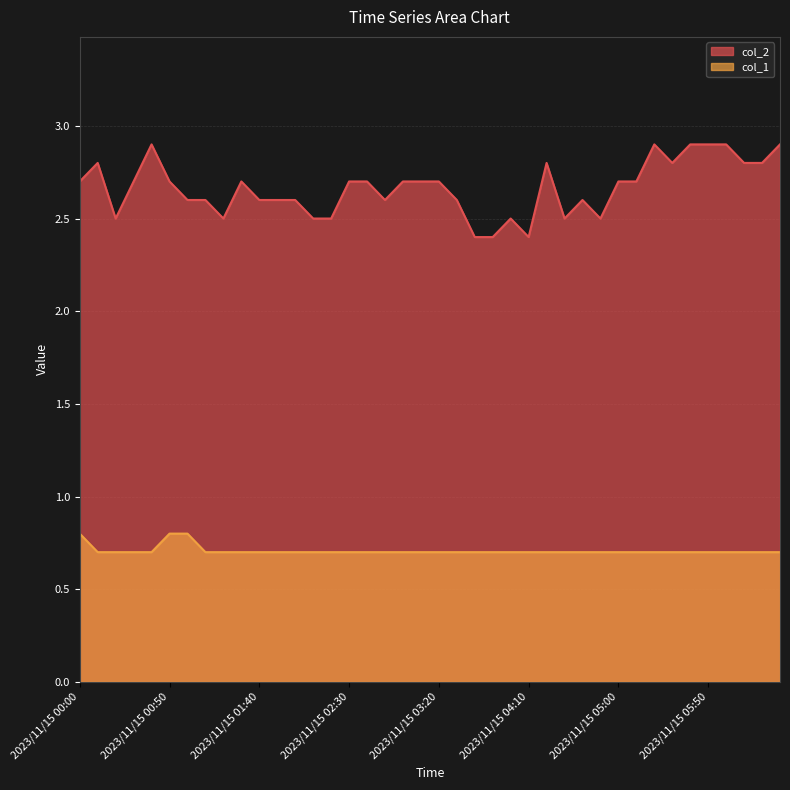

How many interior local valleys does the col_2 series have?

7